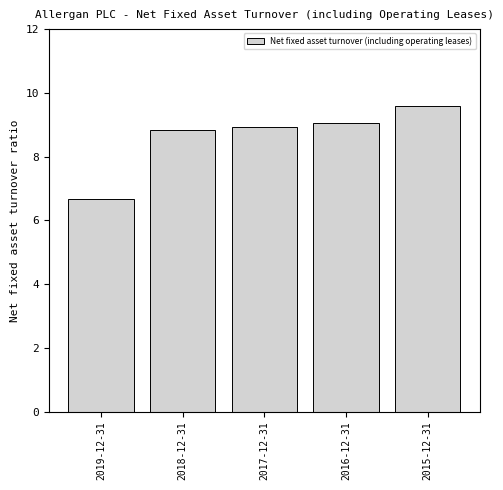

Reading right to left, list all the values displayed in this chart.

2015-12-31=9.6	2016-12-31=9.0	2017-12-31=8.9	2018-12-31=8.8	2019-12-31=6.7